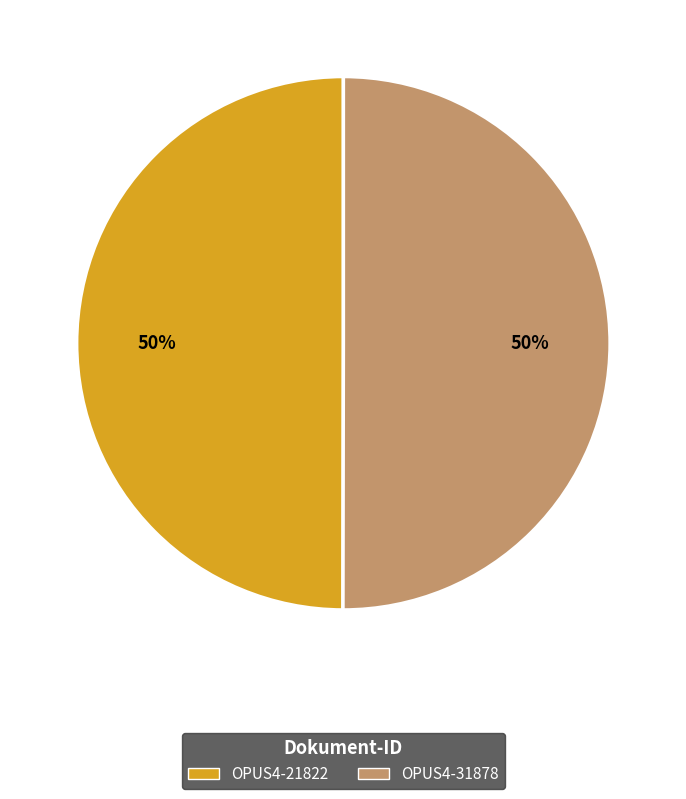

True or false: OPUS4-21822 accounts for 50% of the total.

True